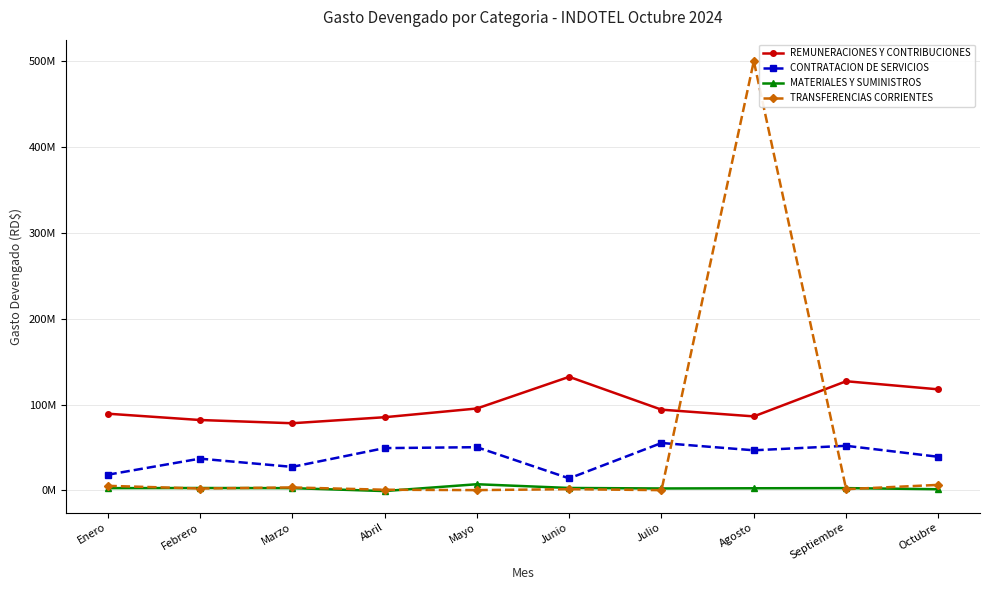

What is the label of the 7th point from the right?

Abril